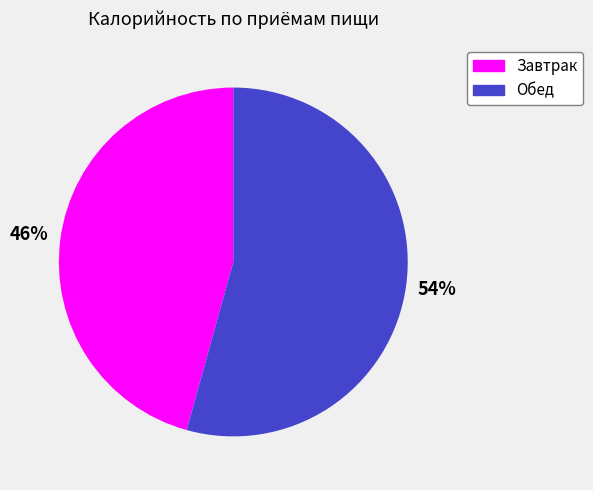

Between Завтрак and Обед, which is larger?

Обед